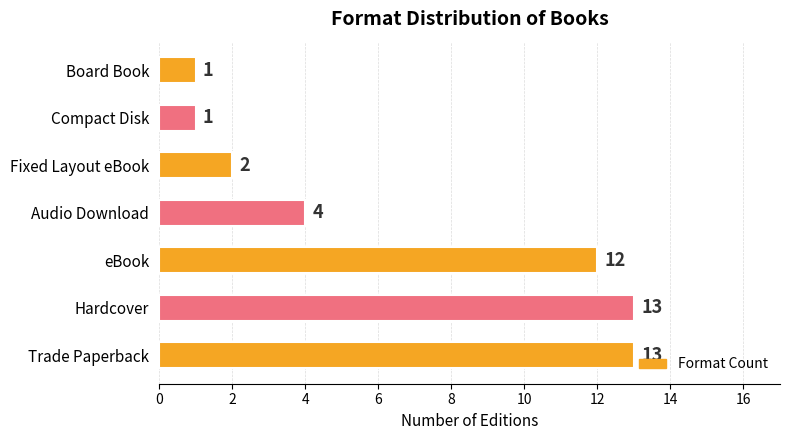

What is the approximate value at Trade Paperback?

13